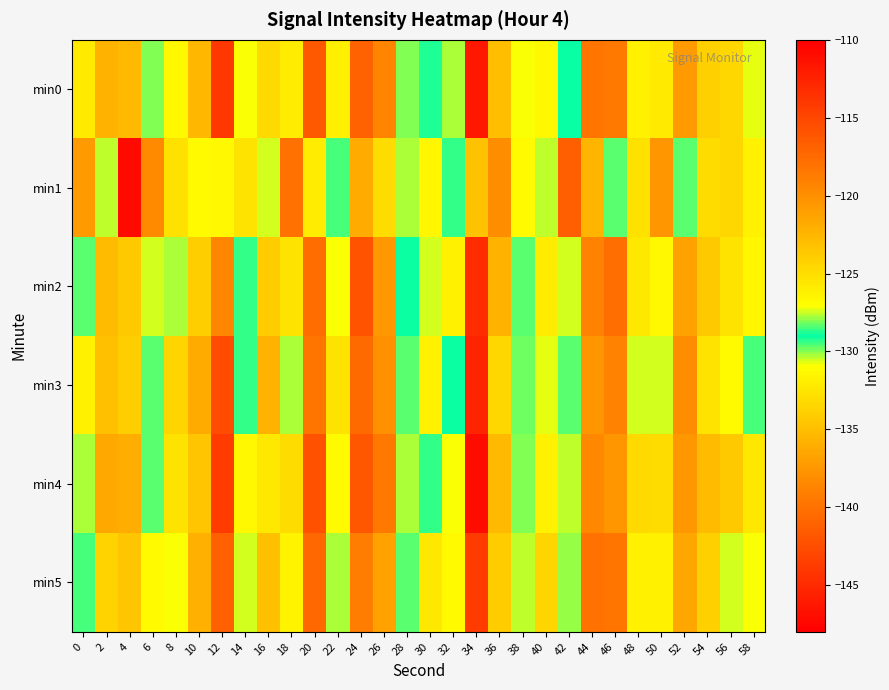

At which category does the chart reach its peak across all series?

34